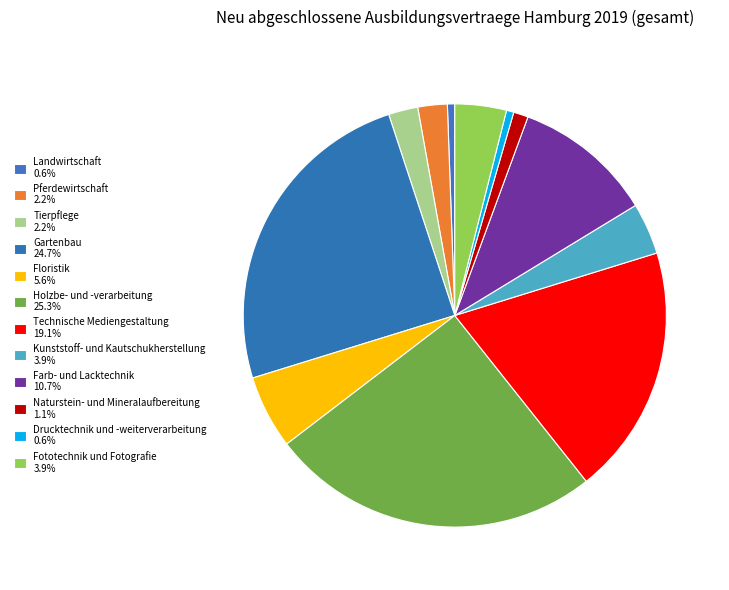

What is the smallest slice in the pie chart?

Landwirtschaft